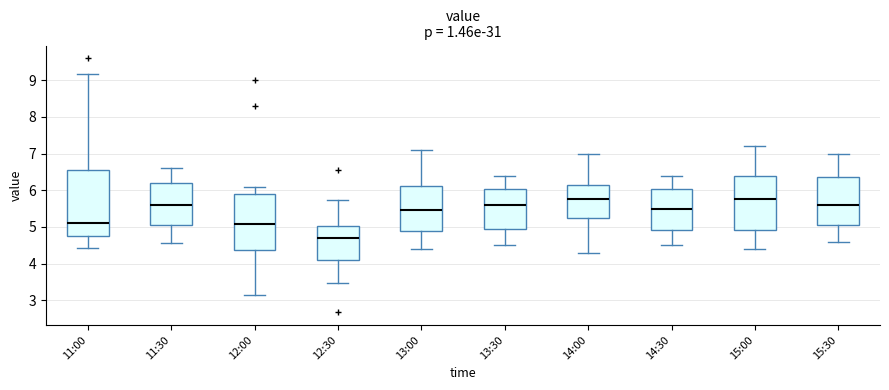

Reading left to right, transcribe this box plot: for each box, give where its median line is, the range the box spans, and where its two whiskers end, as read against the y-axis. The values are not printed on the chart, so give them approximately, as read against the axis.

11:00: median 5.1, box 4.8 to 6.6, whiskers 4.4 to 9.2
11:30: median 5.6, box 5.1 to 6.2, whiskers 4.6 to 6.6
12:00: median 5.1, box 4.4 to 5.9, whiskers 3.1 to 6.1
12:30: median 4.7, box 4.1 to 5.0, whiskers 3.5 to 5.7
13:00: median 5.5, box 4.9 to 6.1, whiskers 4.4 to 7.1
13:30: median 5.6, box 5.0 to 6.0, whiskers 4.5 to 6.4
14:00: median 5.8, box 5.3 to 6.2, whiskers 4.3 to 7.0
14:30: median 5.5, box 4.9 to 6.0, whiskers 4.5 to 6.4
15:00: median 5.8, box 4.9 to 6.4, whiskers 4.4 to 7.2
15:30: median 5.6, box 5.1 to 6.4, whiskers 4.6 to 7.0